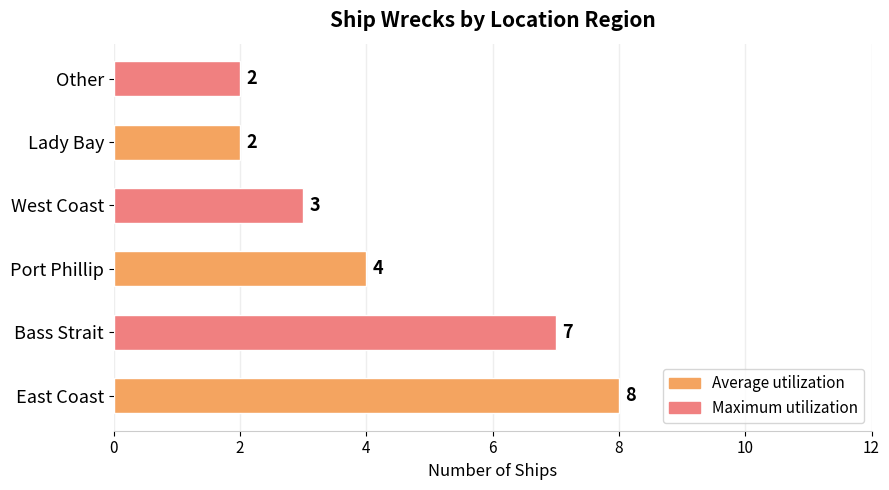

What is the greatest value displayed?

8